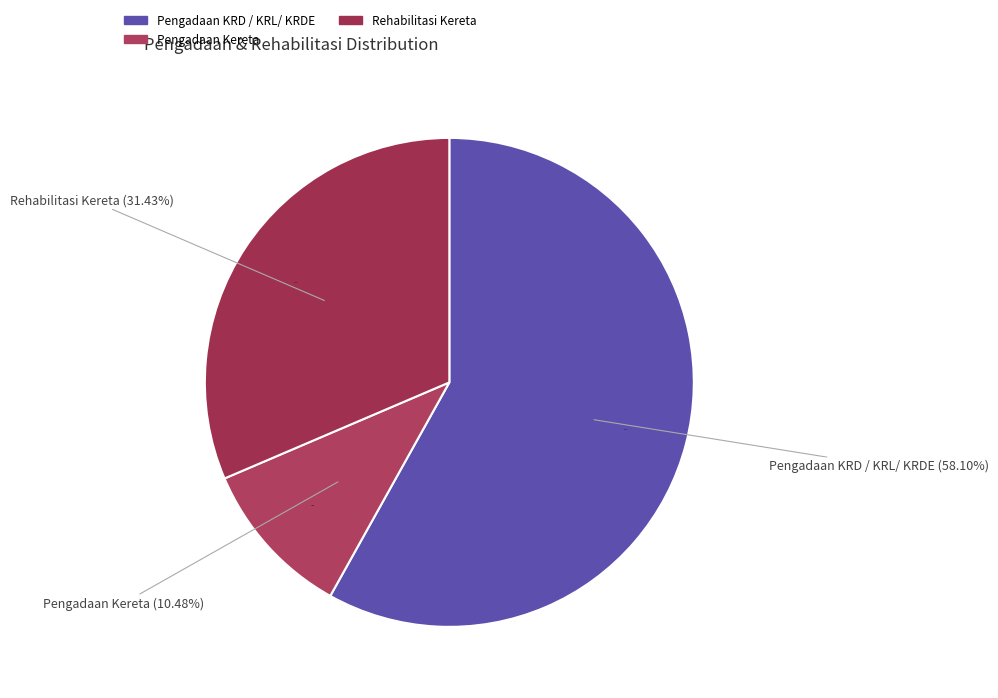

To the nearest percent, what portion does Rehabilitasi Kereta represent?

31%